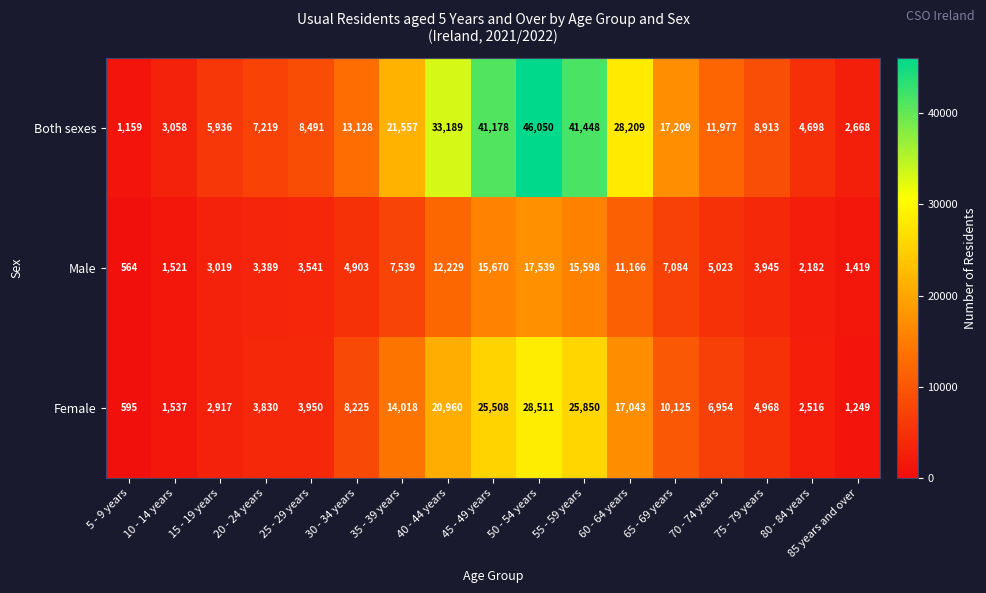

Between 10 - 14 years and 30 - 34 years, which series saw the biggest shift?

Both sexes